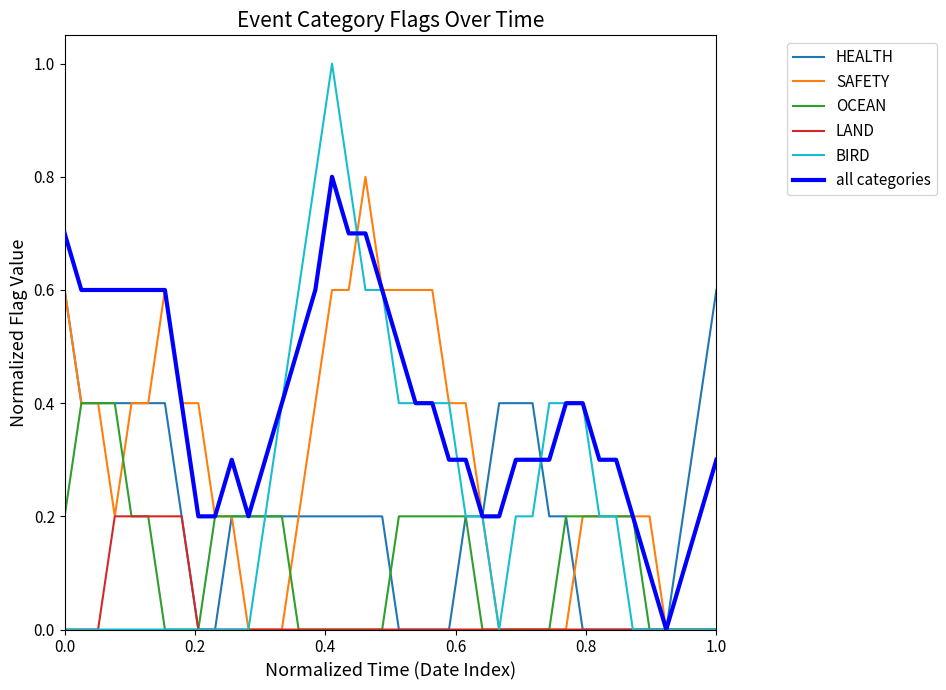

Reading left to right, what are all the values shown in this chart?

HEALTH: 0.6	0.4	0.4	0.4	0.4	0.4	0.4	0.2	0.0	0.0	0.2	0.2	0.2	0.2	0.2	0.2	0.2	0.2	0.2	0.2	0.0	0.0	0.0	0.0	0.2	0.2	0.4	0.4	0.4	0.2	0.2	0.0	0.0	0.0	0.0	0.0	0.0	0.2	0.4	0.6
SAFETY: 0.6	0.4	0.4	0.2	0.4	0.4	0.6	0.4	0.4	0.2	0.2	0.0	0.0	0.0	0.2	0.4	0.6	0.6	0.8	0.6	0.6	0.6	0.6	0.4	0.4	0.2	0.0	0.0	0.0	0.0	0.0	0.2	0.2	0.2	0.2	0.2	0.0	0.0	0.0	0.0
OCEAN: 0.2	0.4	0.4	0.4	0.2	0.2	0.0	0.0	0.0	0.2	0.2	0.2	0.2	0.2	0.0	0.0	0.0	0.0	0.0	0.0	0.2	0.2	0.2	0.2	0.2	0.0	0.0	0.0	0.0	0.0	0.2	0.2	0.2	0.2	0.2	0.0	0.0	0.0	0.0	0.0
LAND: 0.0	0.0	0.0	0.2	0.2	0.2	0.2	0.2	0.0	0.0	0.0	0.0	0.0	0.0	0.0	0.0	0.0	0.0	0.0	0.0	0.0	0.0	0.0	0.0	0.0	0.0	0.0	0.0	0.0	0.0	0.0	0.0	0.0	0.0	0.0	0.0	0.0	0.0	0.0	0.0
BIRD: 0.0	0.0	0.0	0.0	0.0	0.0	0.0	0.0	0.0	0.0	0.0	0.0	0.2	0.4	0.6	0.8	1.0	0.8	0.6	0.6	0.4	0.4	0.4	0.4	0.2	0.2	0.0	0.2	0.2	0.4	0.4	0.4	0.2	0.2	0.0	0.0	0.0	0.0	0.0	0.0
all categories: 0.7	0.6	0.6	0.6	0.6	0.6	0.6	0.4	0.2	0.2	0.3	0.2	0.3	0.4	0.5	0.6	0.8	0.7	0.7	0.6	0.5	0.4	0.4	0.3	0.3	0.2	0.2	0.3	0.3	0.3	0.4	0.4	0.3	0.3	0.2	0.1	0.0	0.1	0.2	0.3